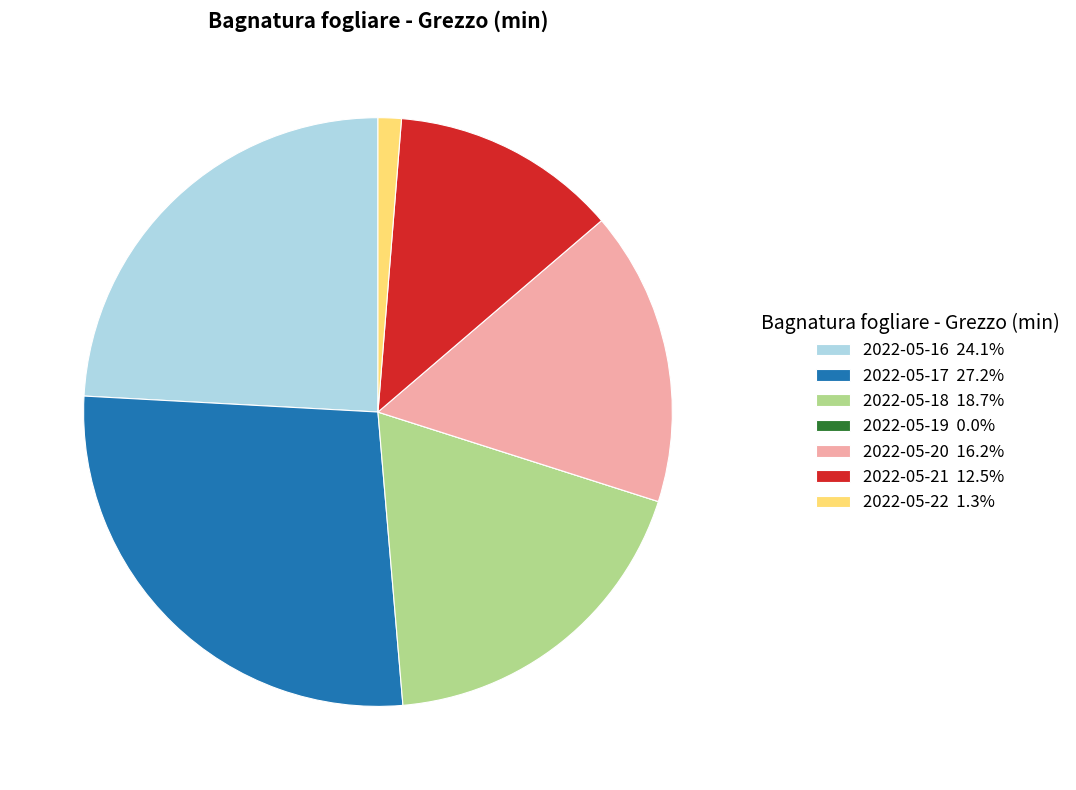

What is the ratio of the value at 2022-05-21 12.5% to the value at 2022-05-18 18.7%?

0.7